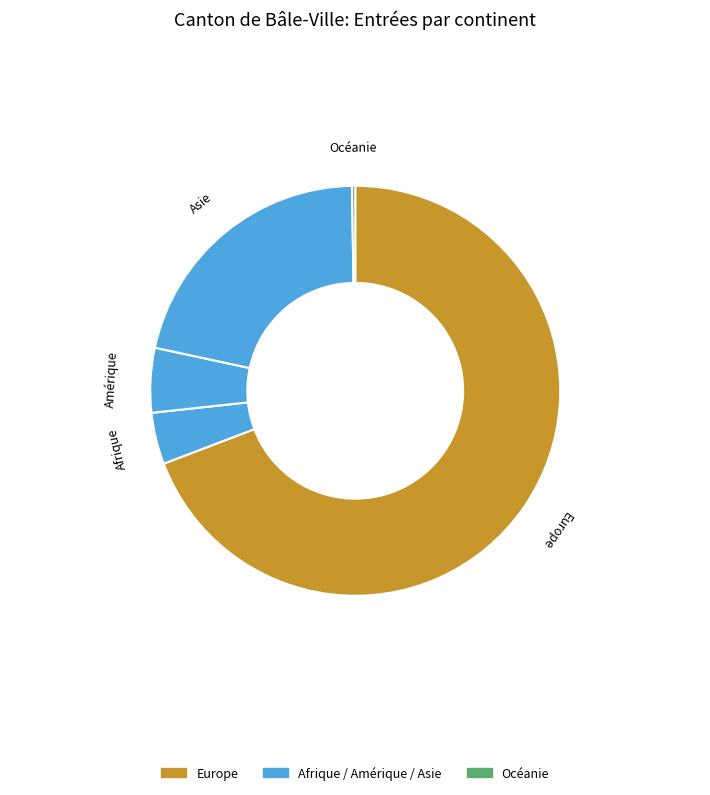

What is the ratio of the value at Asie to the value at Afrique?

5.2